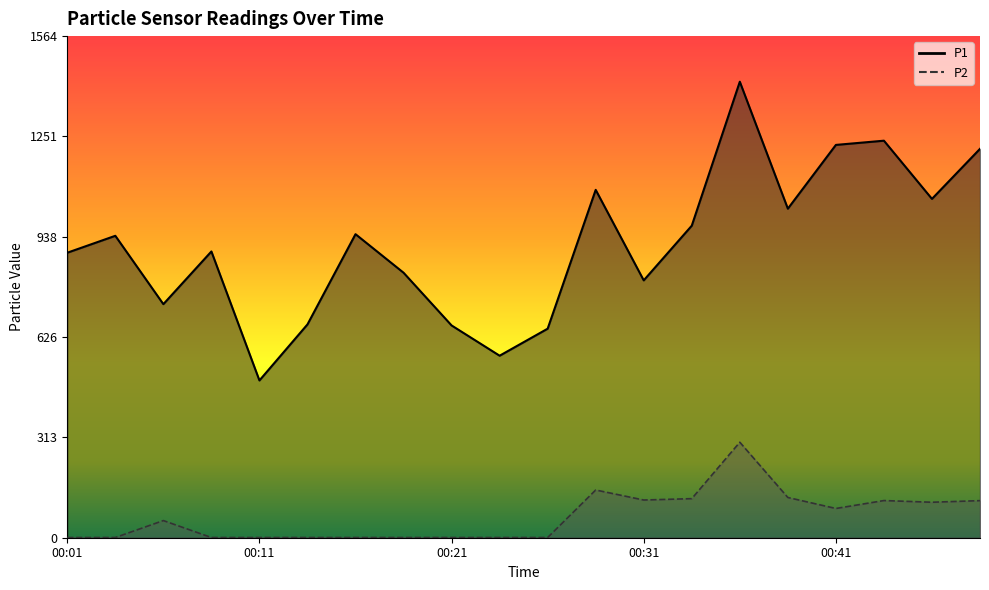

True or false: P1 has a value of 826.3 at 00:18.

True